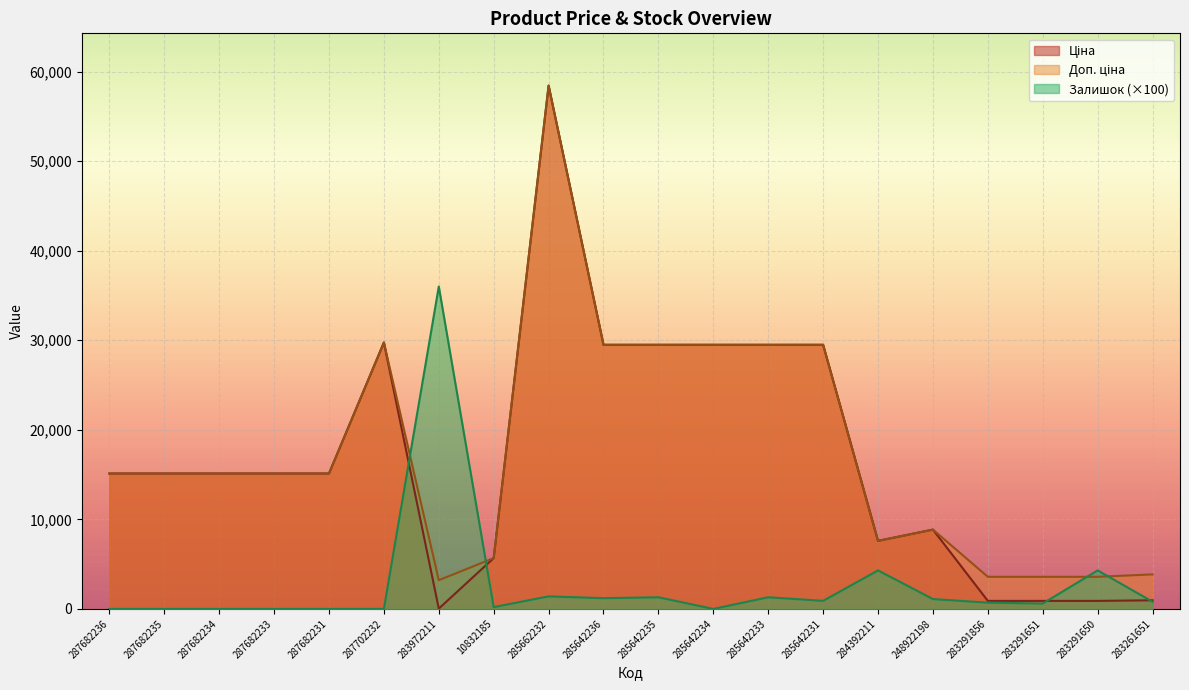

Which series has the largest total across all categories?

Доп. ціна